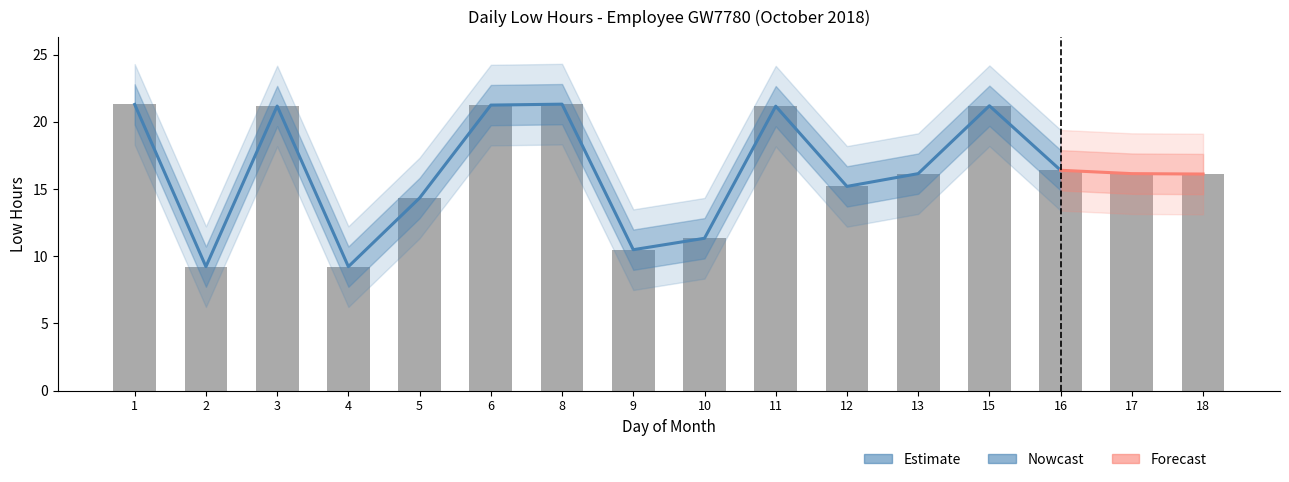

What is the sum of the values at 10 and 5?

25.7